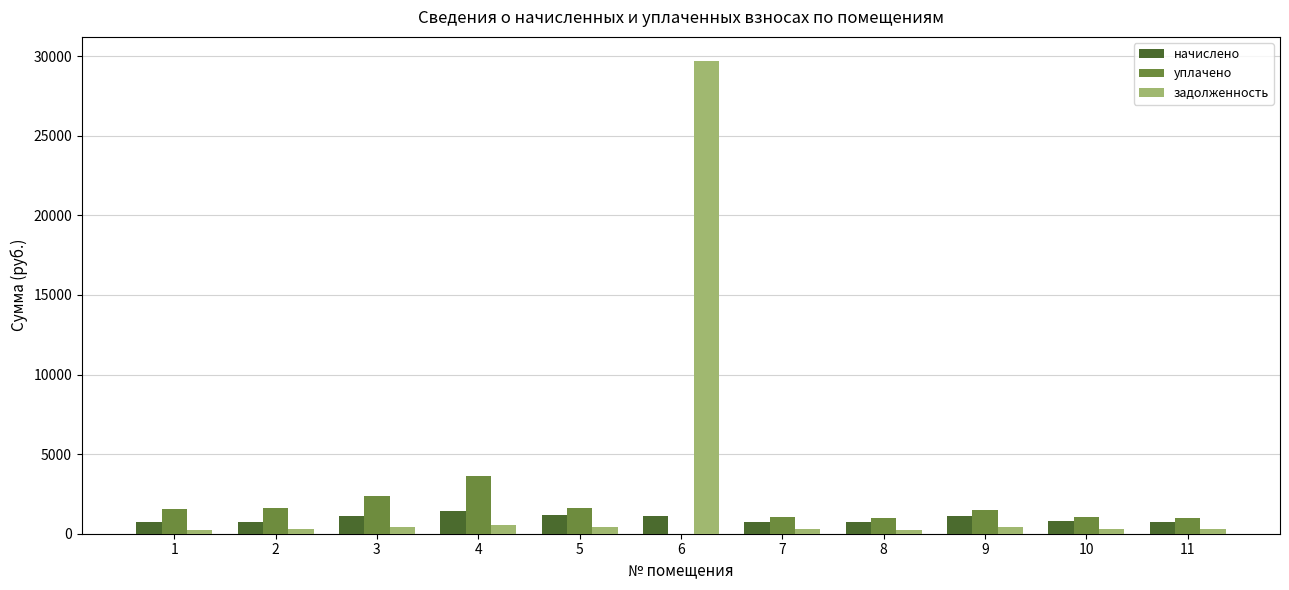

What is the total value across all series at 1?

2507.4